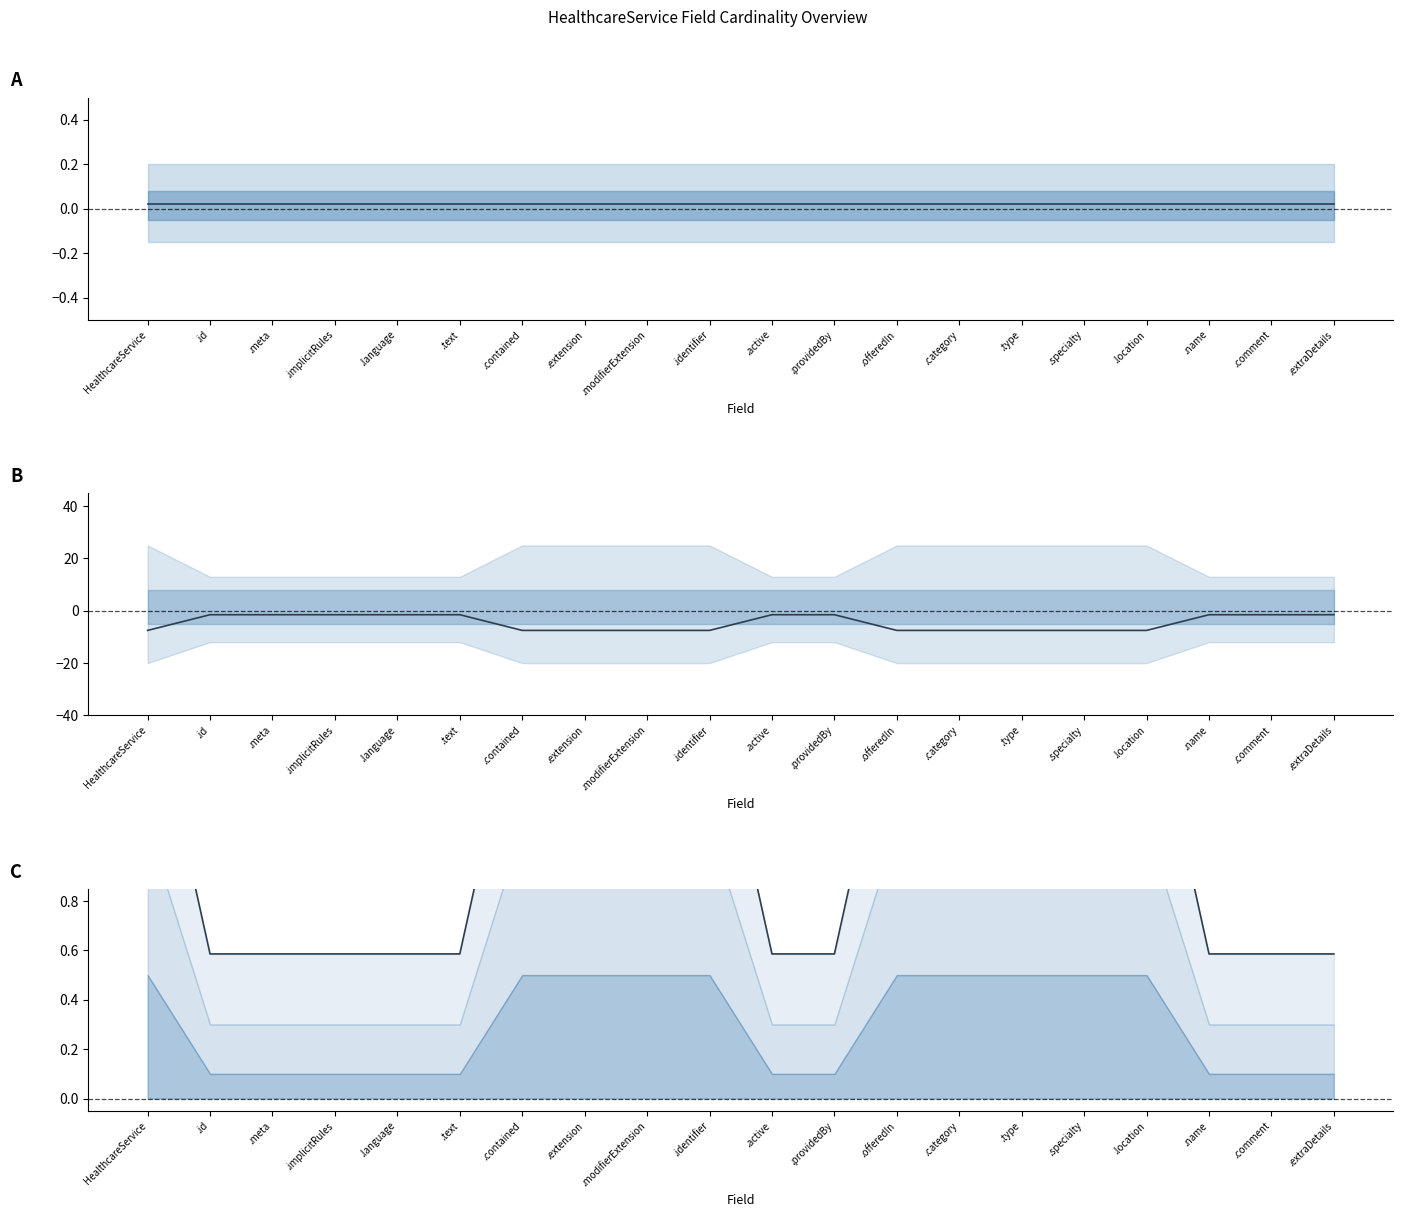

Is this an area chart (filled region under the line)?

No